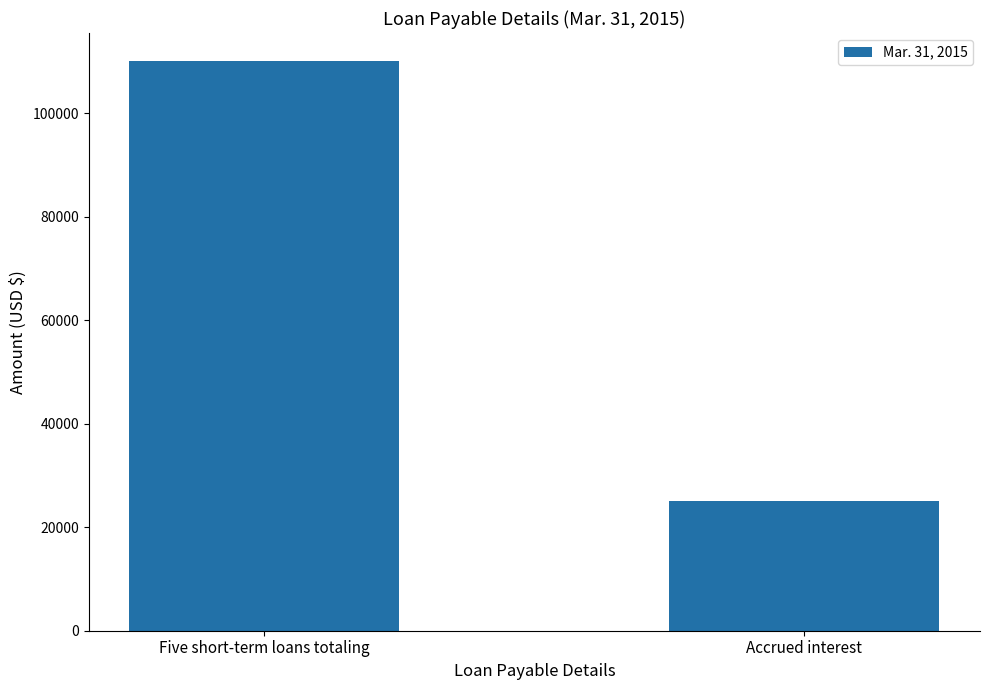

How many categories are shown in the chart?

2